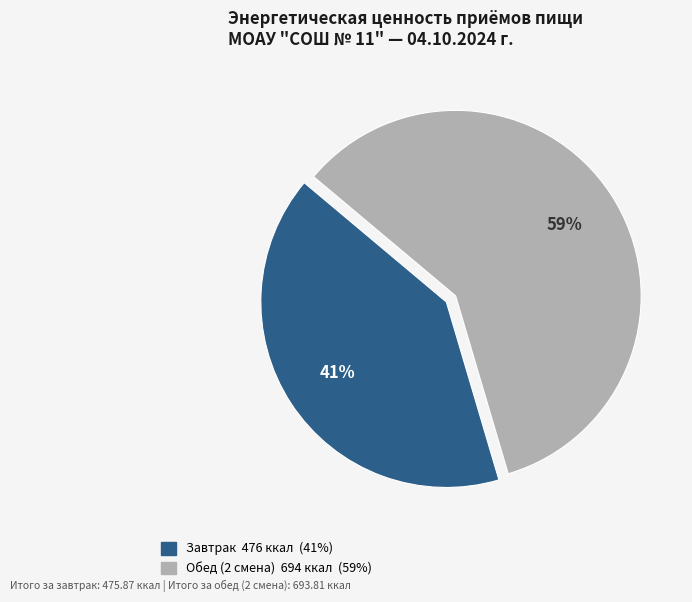

How many slices are in this pie chart?

2